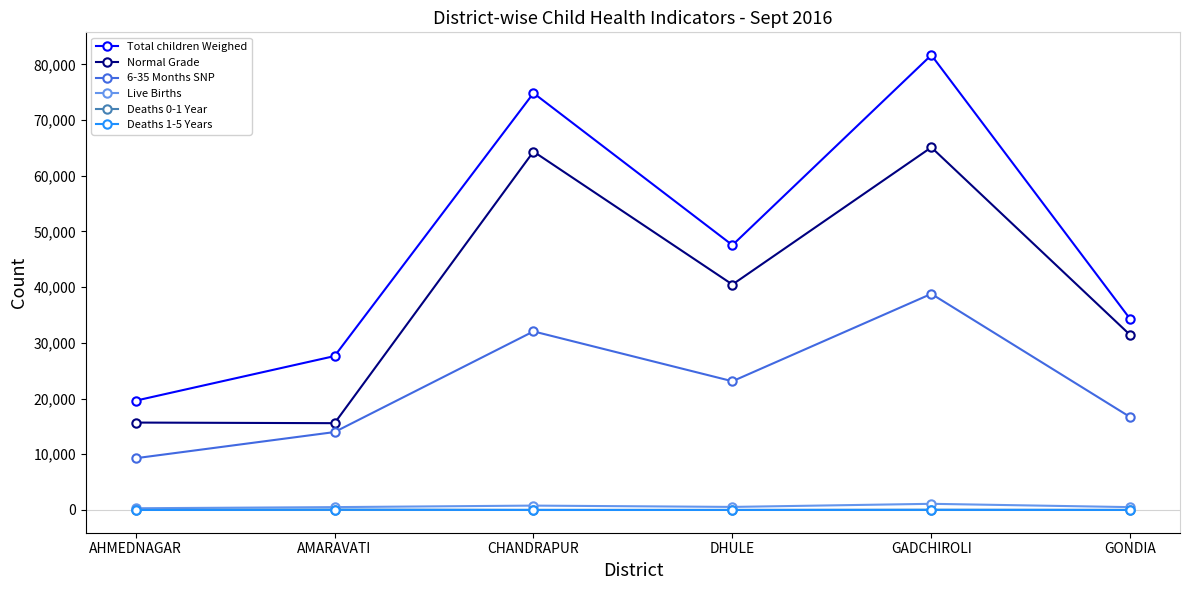

Which series has the largest total across all categories?

Total children Weighed